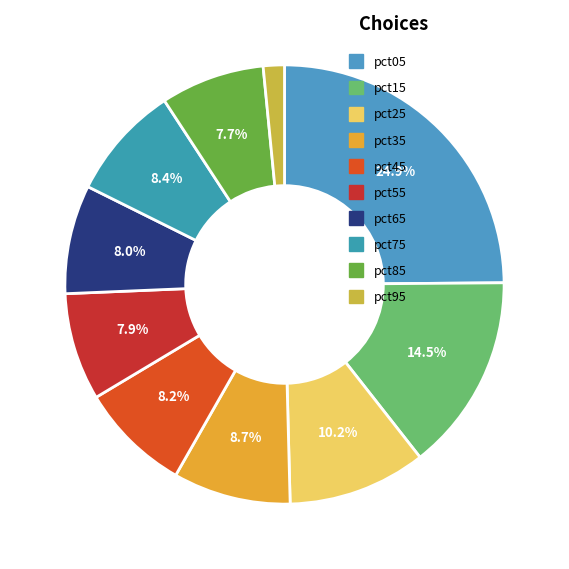

To the nearest percent, what is the combined percentage of pct35 and pct75?

17%